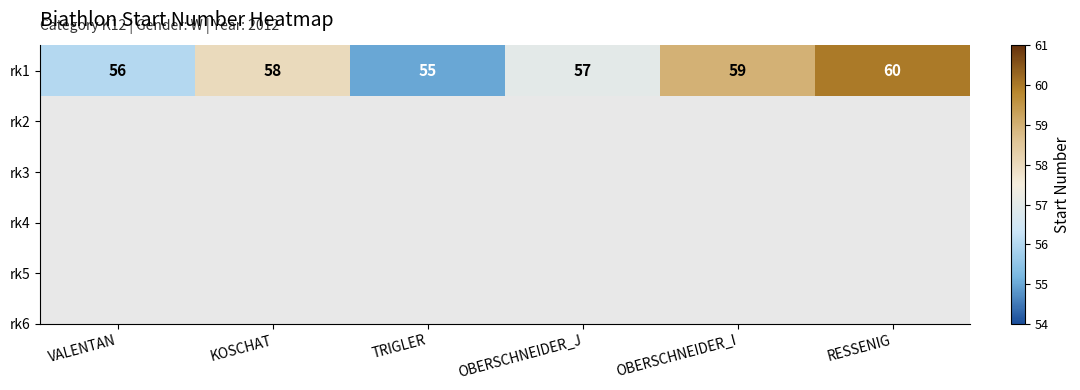

True or false: the data shows 28 at TRIGLER.

False